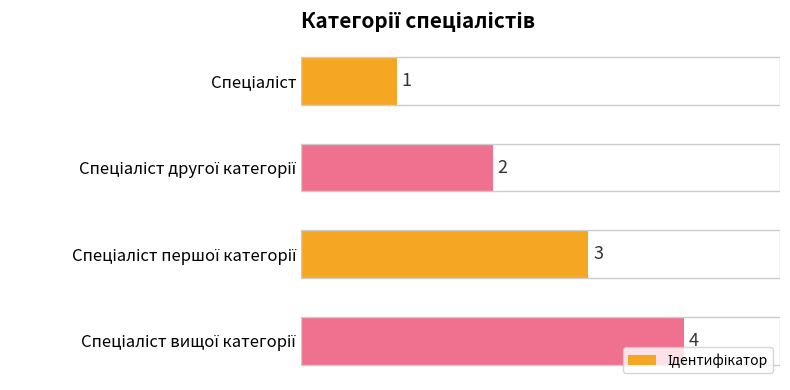

How many values are between 2 and 4?

3